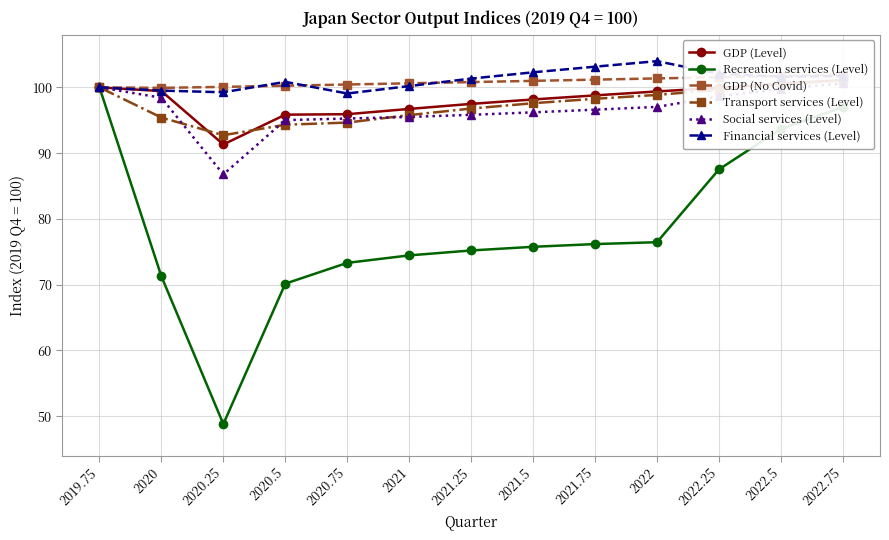

Reading left to right, extract all data points from this chart.

GDP (Level): 2019.75=100.0	2020=99.4	2020.25=91.3	2020.5=95.8	2020.75=95.9	2021=96.7	2021.25=97.5	2021.5=98.2	2021.75=98.8	2022=99.4	2022.25=99.9	2022.5=100.6	2022.75=101.1
Recreation services (Level): 2019.75=100.0	2020=71.3	2020.25=48.8	2020.5=70.2	2020.75=73.3	2021=74.5	2021.25=75.2	2021.5=75.8	2021.75=76.2	2022=76.5	2022.25=87.5	2022.5=93.7	2022.75=97.0
GDP (No Covid): 2019.75=100.0	2020=99.9	2020.25=100.1	2020.5=100.3	2020.75=100.4	2021=100.6	2021.25=100.8	2021.5=101.0	2021.75=101.2	2022=101.4	2022.25=101.5	2022.5=101.7	2022.75=101.9
Transport services (Level): 2019.75=100.0	2020=95.4	2020.25=92.7	2020.5=94.3	2020.75=94.6	2021=95.8	2021.25=96.8	2021.5=97.6	2021.75=98.3	2022=98.8	2022.25=99.6	2022.5=100.5	2022.75=101.0
Social services (Level): 2019.75=100.0	2020=98.4	2020.25=86.8	2020.5=95.0	2020.75=95.3	2021=95.5	2021.25=95.8	2021.5=96.2	2021.75=96.6	2022=97.0	2022.25=98.6	2022.5=99.8	2022.75=100.6
Financial services (Level): 2019.75=100.0	2020=99.5	2020.25=99.3	2020.5=100.8	2020.75=99.1	2021=100.2	2021.25=101.3	2021.5=102.3	2021.75=103.1	2022=104.0	2022.25=102.1	2022.5=101.6	2022.75=101.7